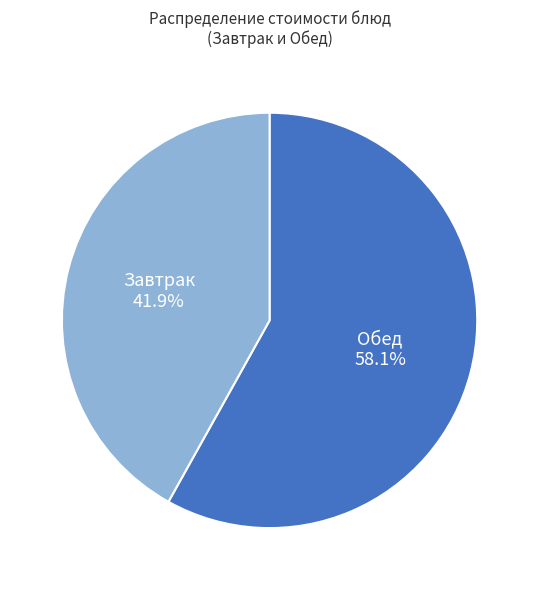

Rank the categories by value from highest to lowest.

Обед, Завтрак